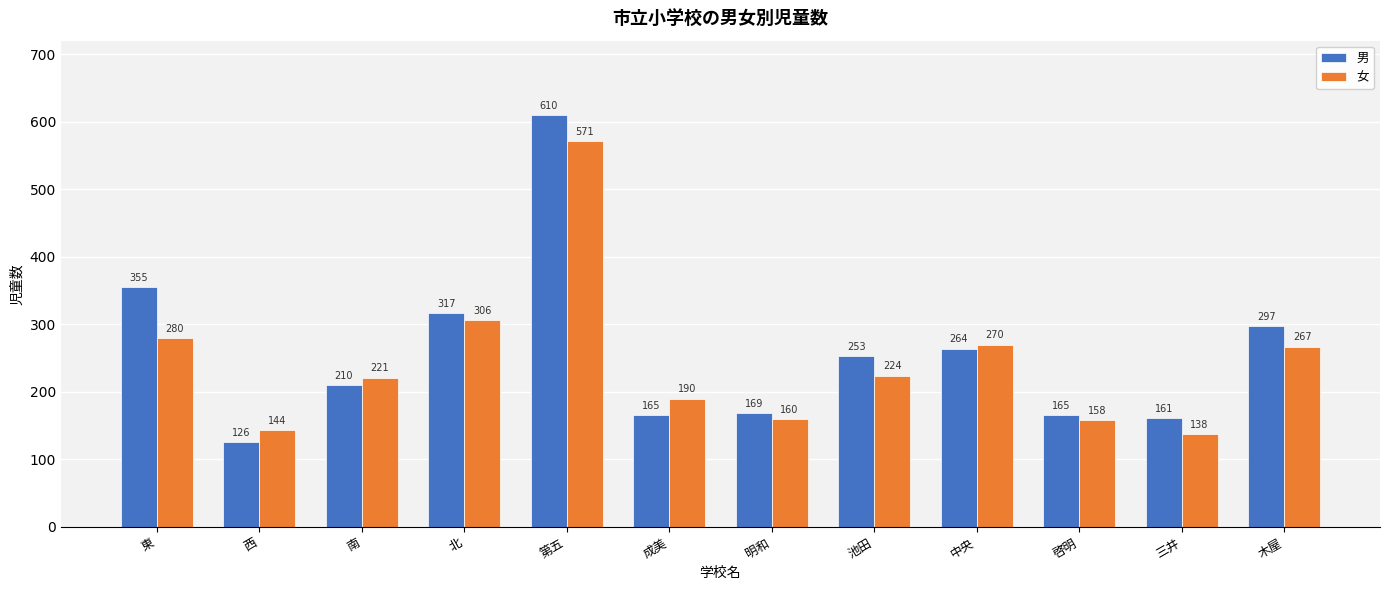

Reading left to right, transcribe all the data shown in this chart.

男: 東=355	西=126	南=210	北=317	第五=610	成美=165	明和=169	池田=253	中央=264	啓明=165	三井=161	木屋=297
女: 東=280	西=144	南=221	北=306	第五=571	成美=190	明和=160	池田=224	中央=270	啓明=158	三井=138	木屋=267